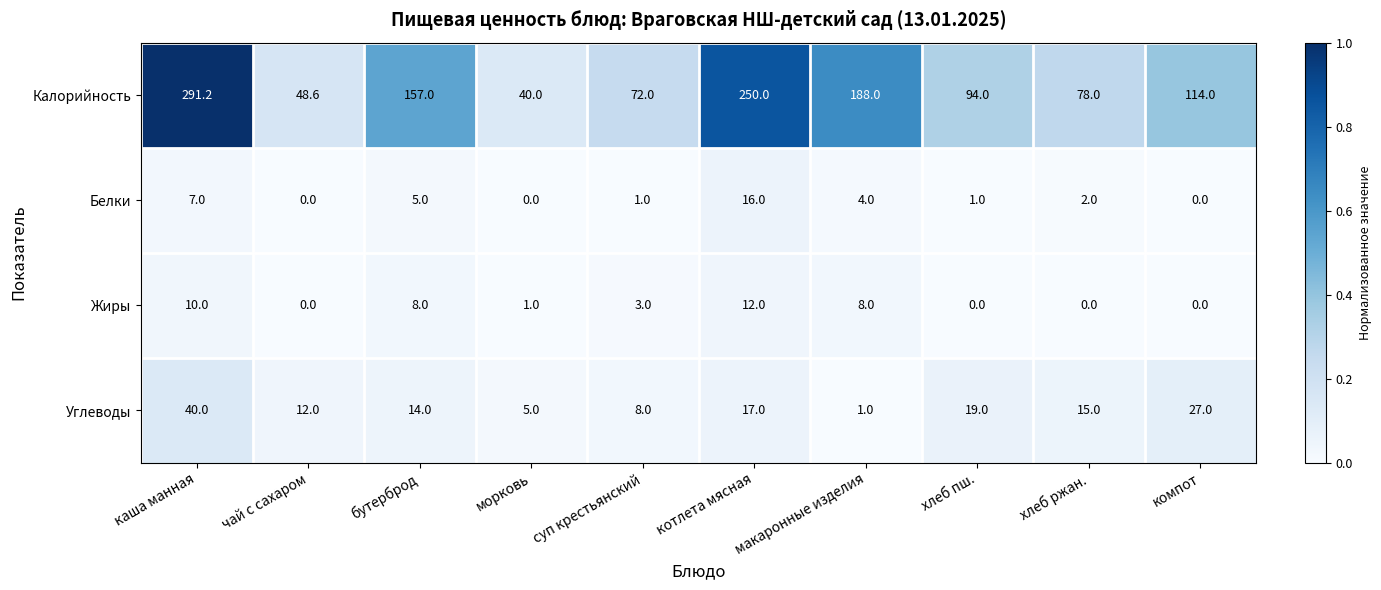

True or false: Углеводы has a value of 27.0 at компот.

True